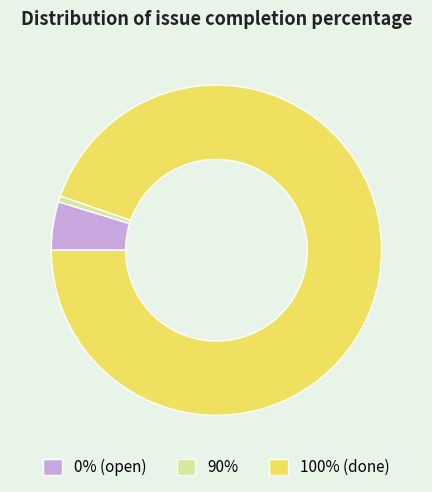

Is there any slice that represents more than half of the pie?

Yes